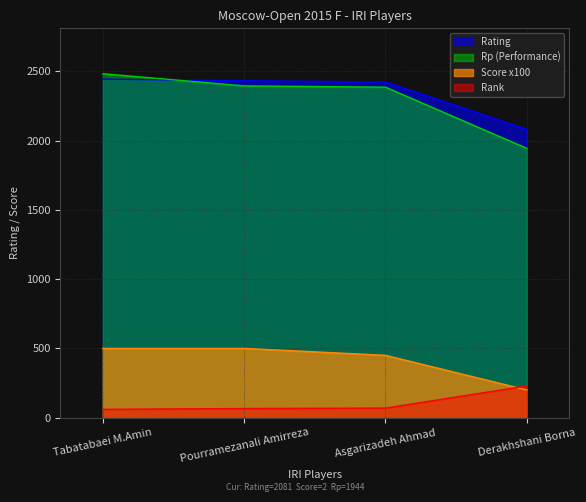

What is the label of the 2nd point from the left?

Pourramezanali Amirreza